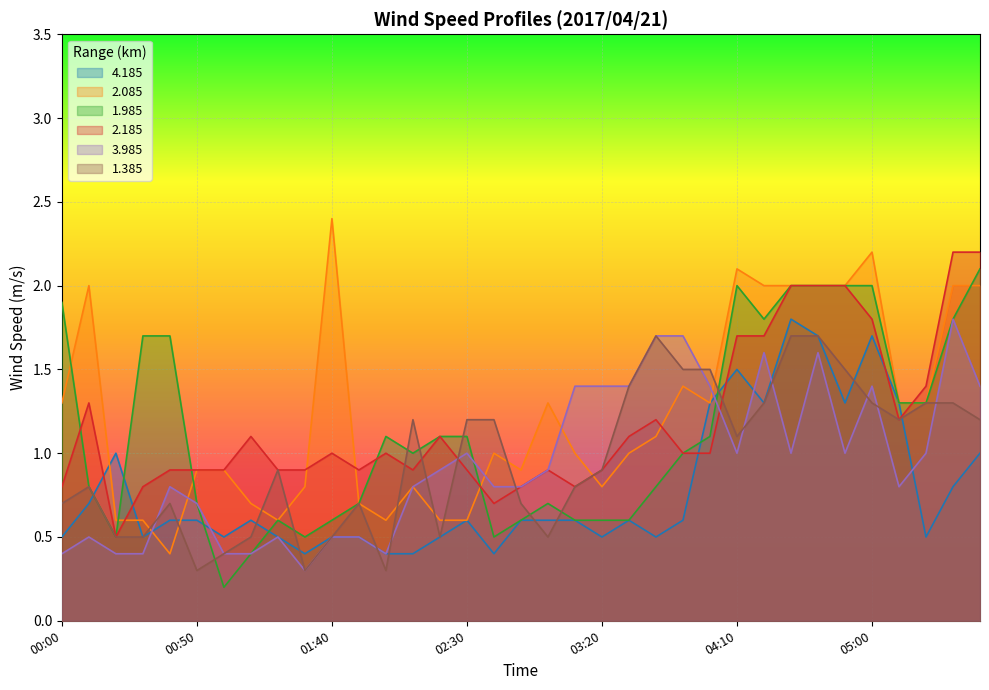

Which series changed the most between 02:50 and 03:30?

1.385